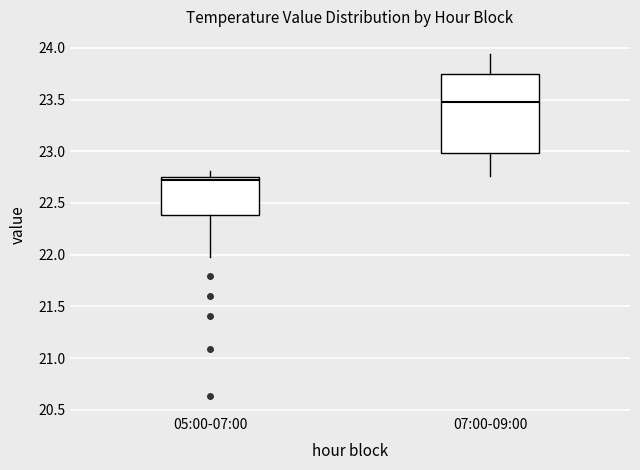

Where does the median line of the box for 05:00-07:00 sit on the y-axis? The values are not printed on the chart, so give them approximately, as read against the axis.

22.70